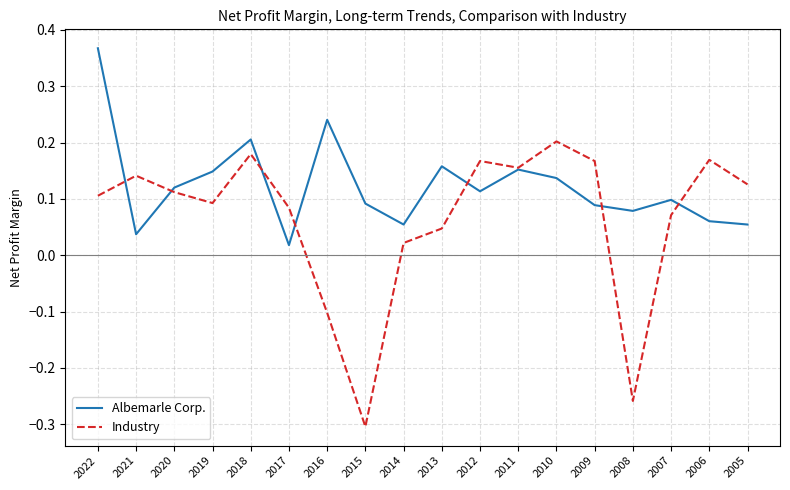

At which category is the sum across all series the highest?

2022